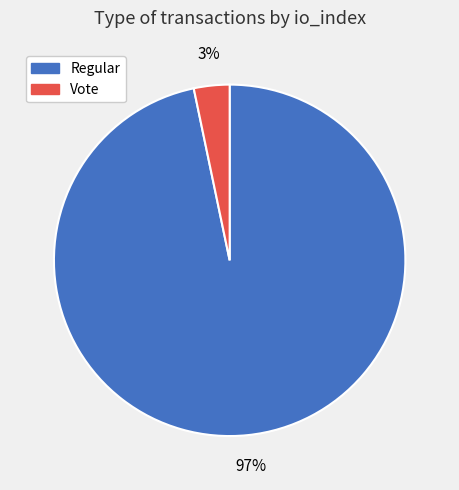

Which slice is the largest?

Regular